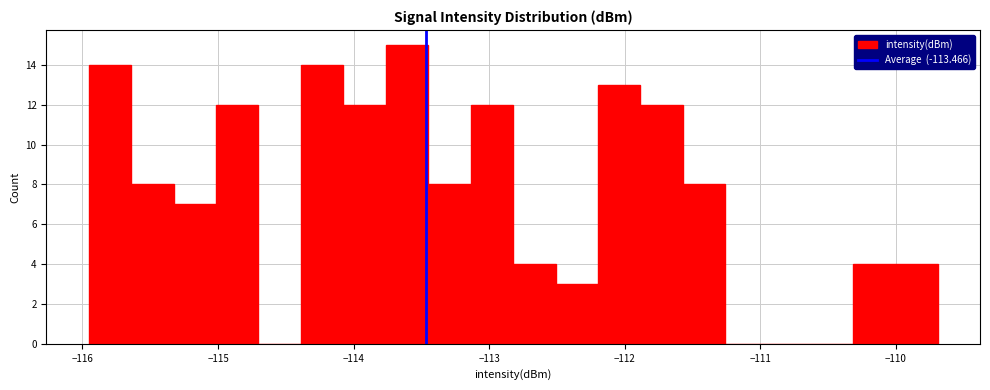

Read against the x-axis, roughly where is the centre of the tallest bar?

-113.6